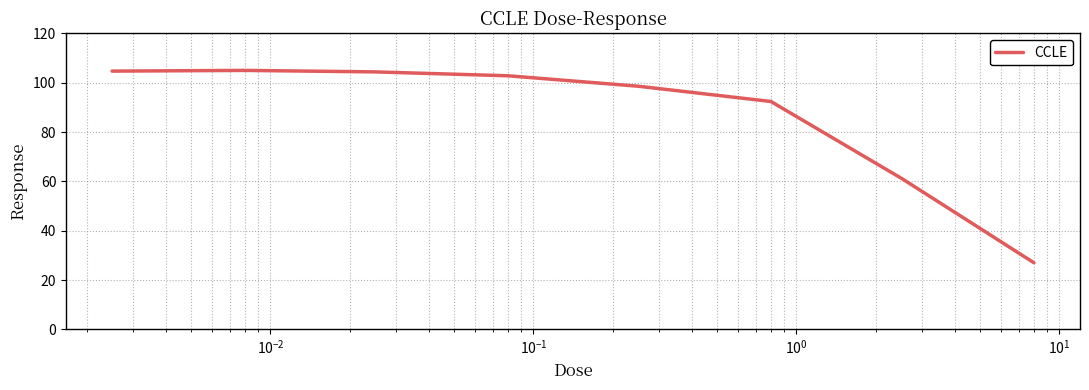

What is the difference between the maximum and minimum values?

78.0